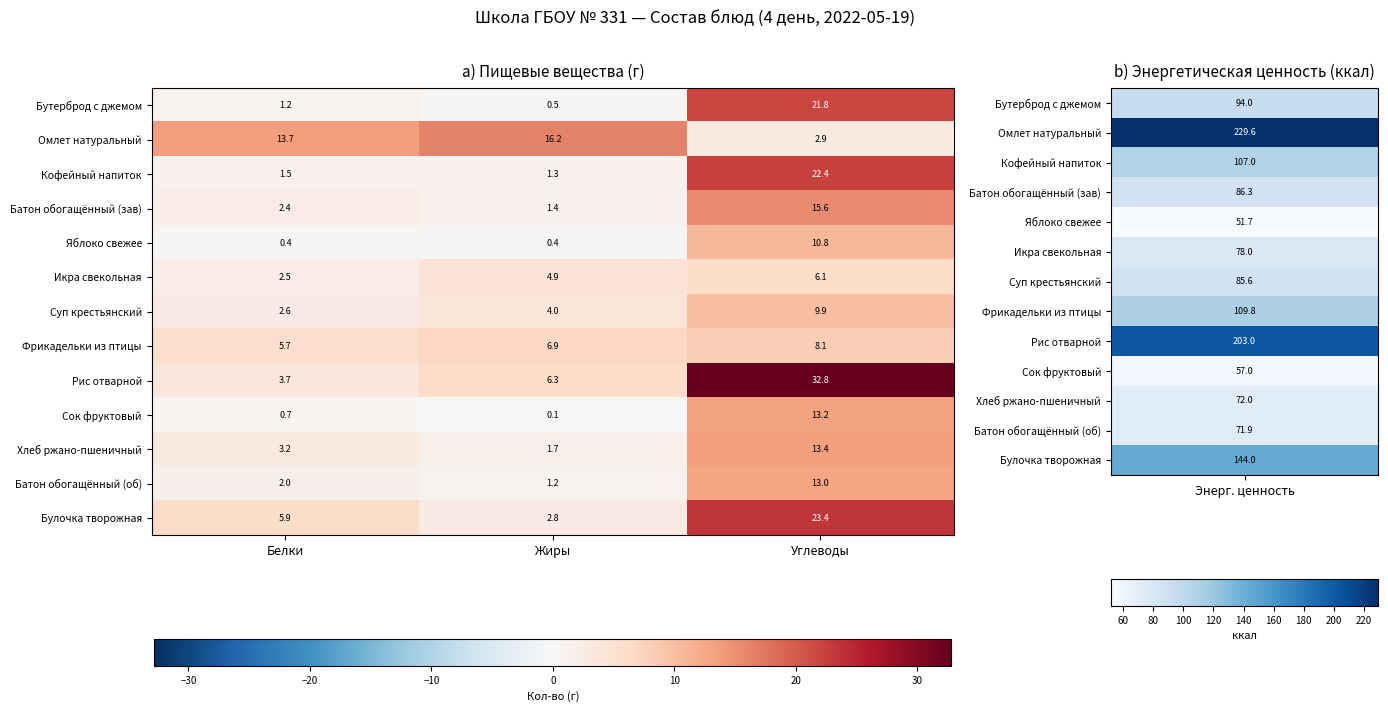

Rank the series at Белки from highest to lowest value.

Омлет натуральный, Булочка творожная, Фрикадельки из птицы, Рис отварной, Хлеб ржано-пшеничный, Суп крестьянский, Икра свекольная, Батон обогащённый (зав), Батон обогащённый (об), Кофейный напиток, Бутерброд с джемом, Сок фруктовый, Яблоко свежее